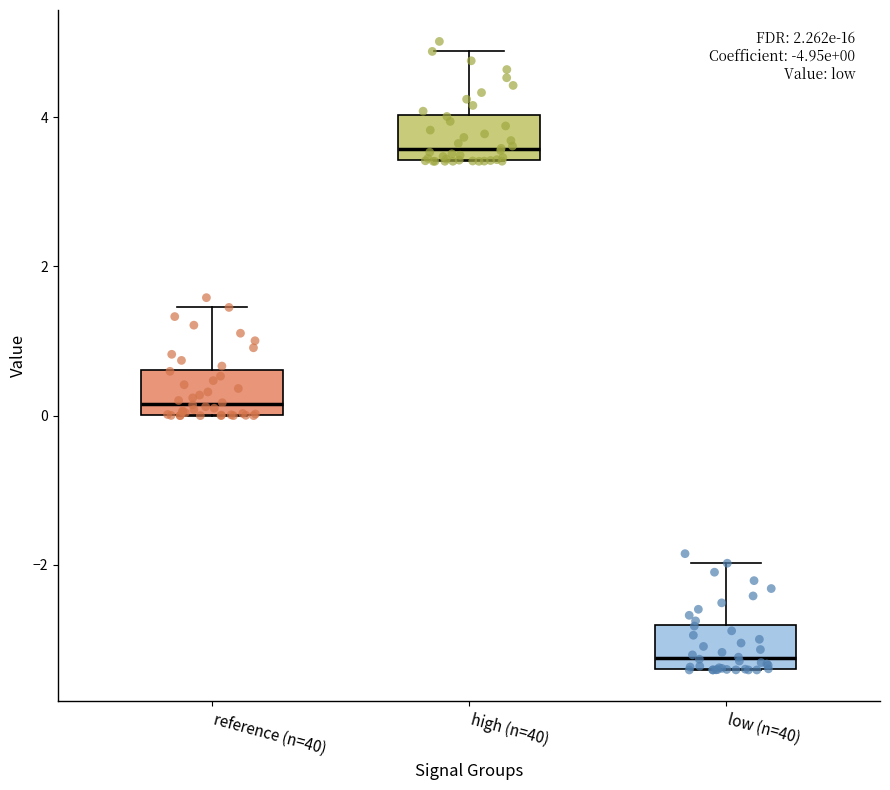

Which box's median line is the lowest?

low (n=40)